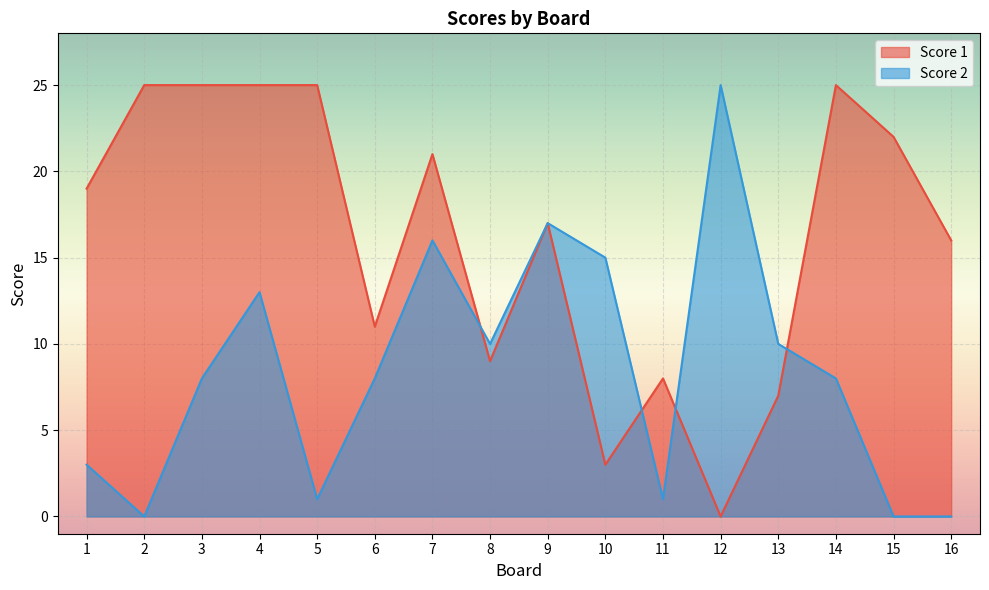

Does the chart display data point markers on the line(s)?

No